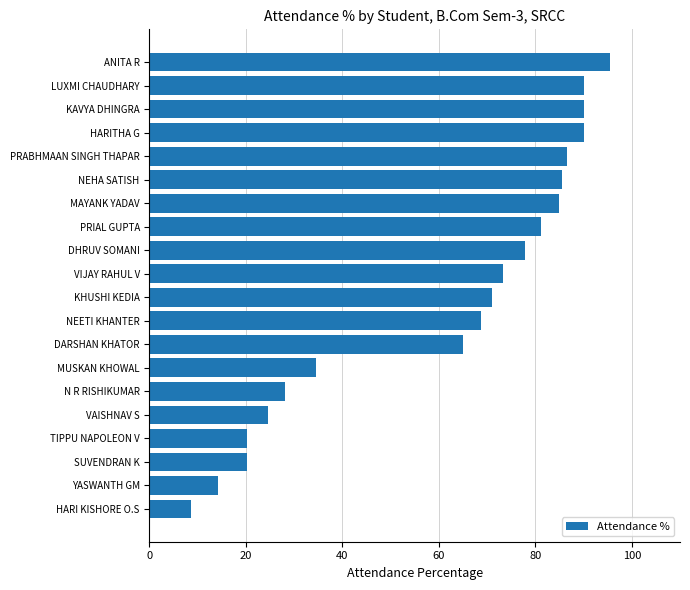

How many data points are less than 73?

10